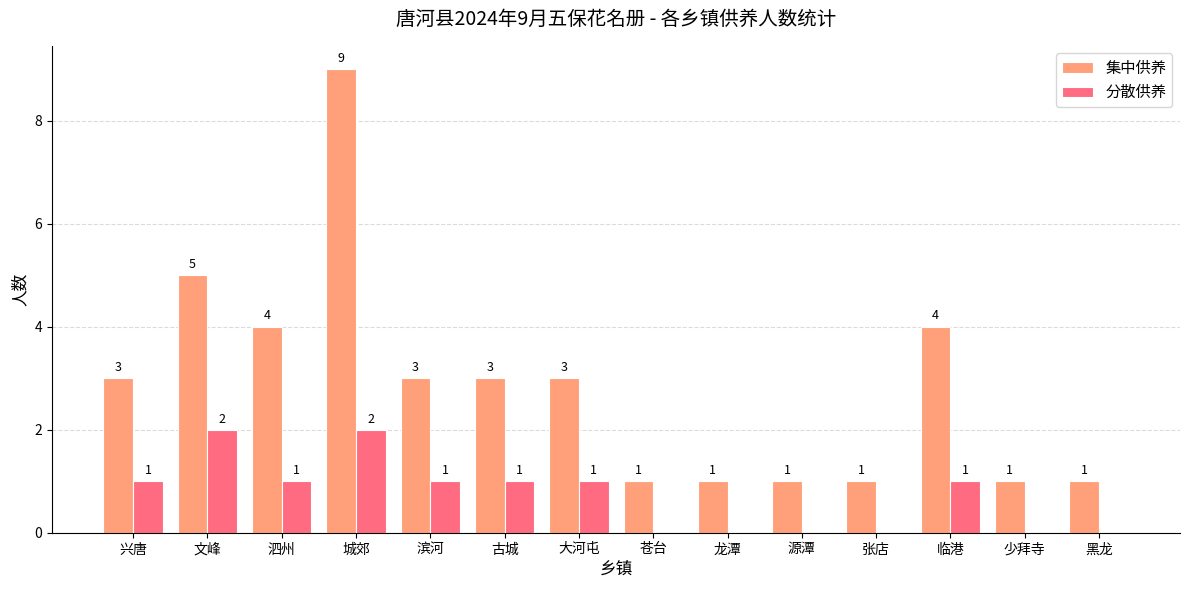

What are all the series names shown in the legend?

集中供养, 分散供养